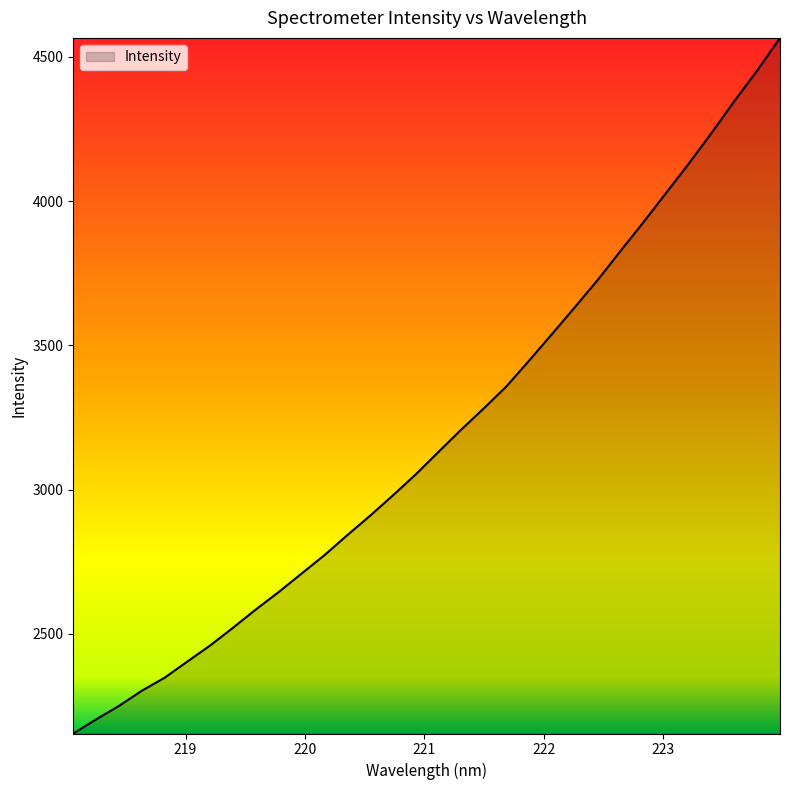

What is the smallest value displayed?

2155.1